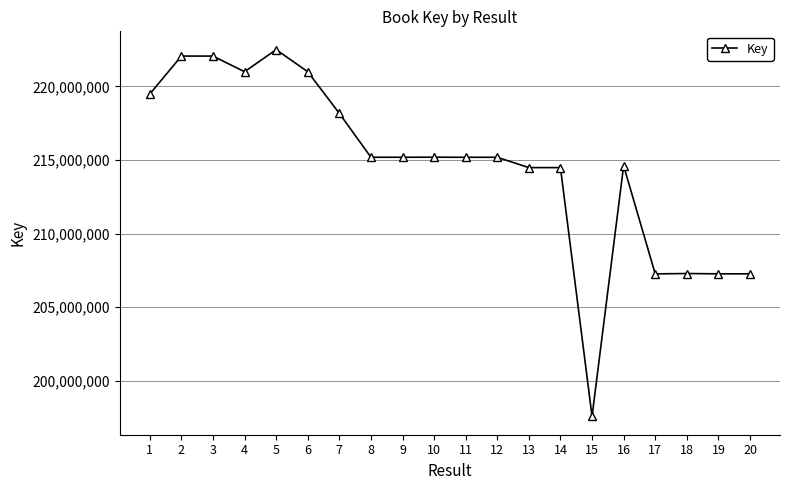

Is it true that the value at 9 is 215187733?

True